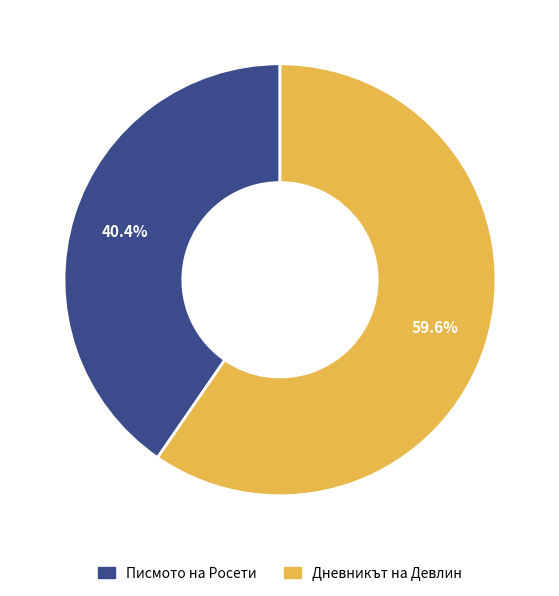

How many segments does this pie chart have?

2